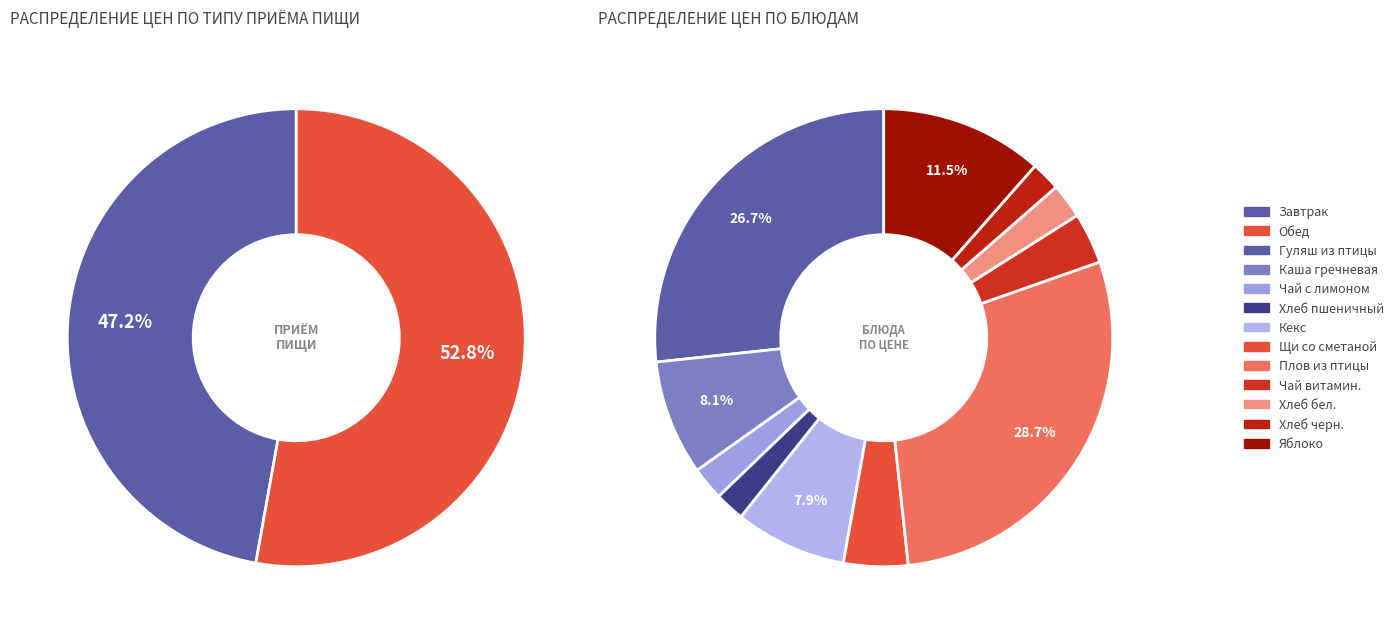

To the nearest percent, what is the difference between the largest and smallest slice percentages?

27%